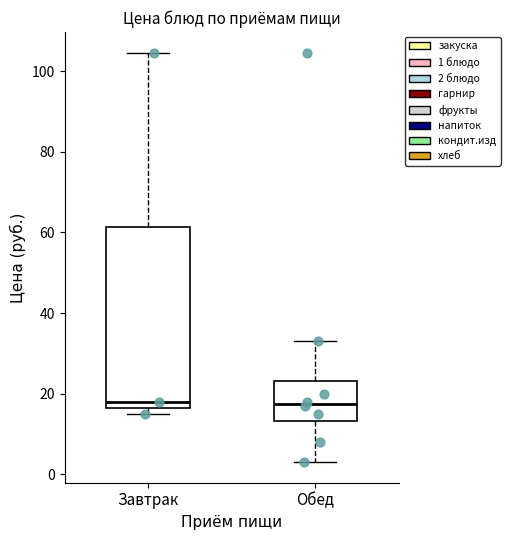

Which box is the tallest, from its lower edge to its upper edge?

Завтрак